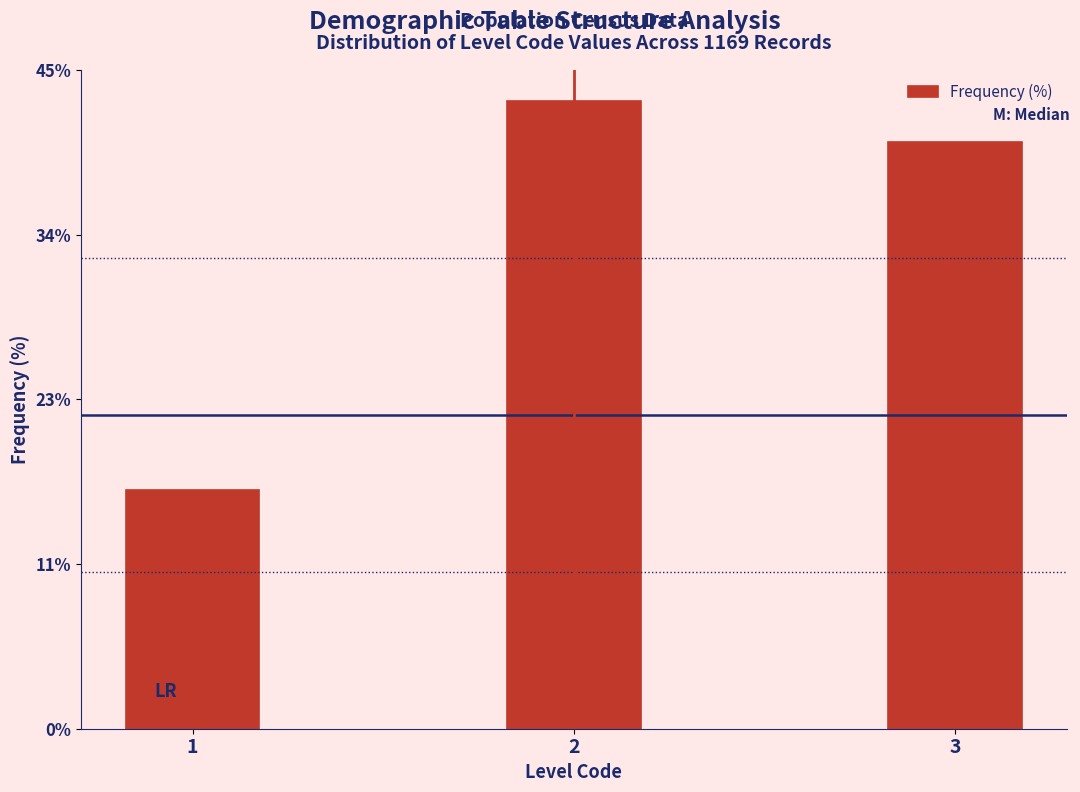

Reading left to right, list all the values displayed in this chart.

16.4	43.2	40.4